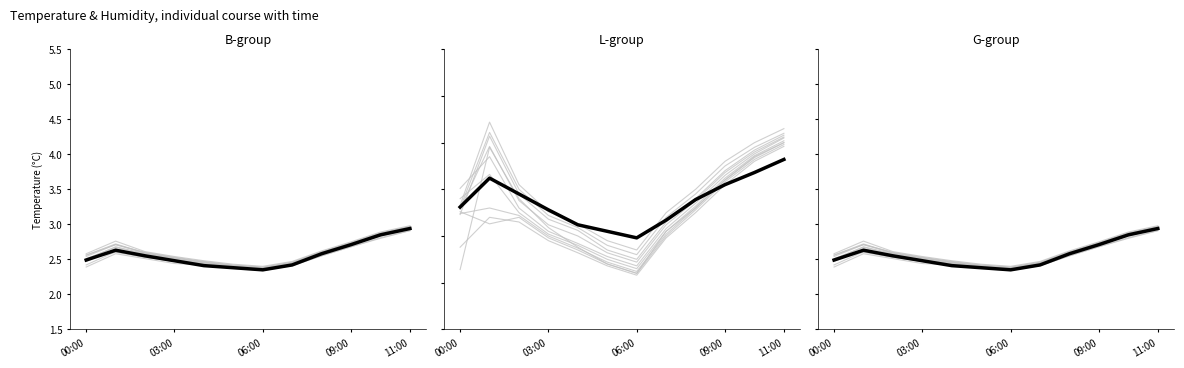

Read the value at 11:00.

2.9